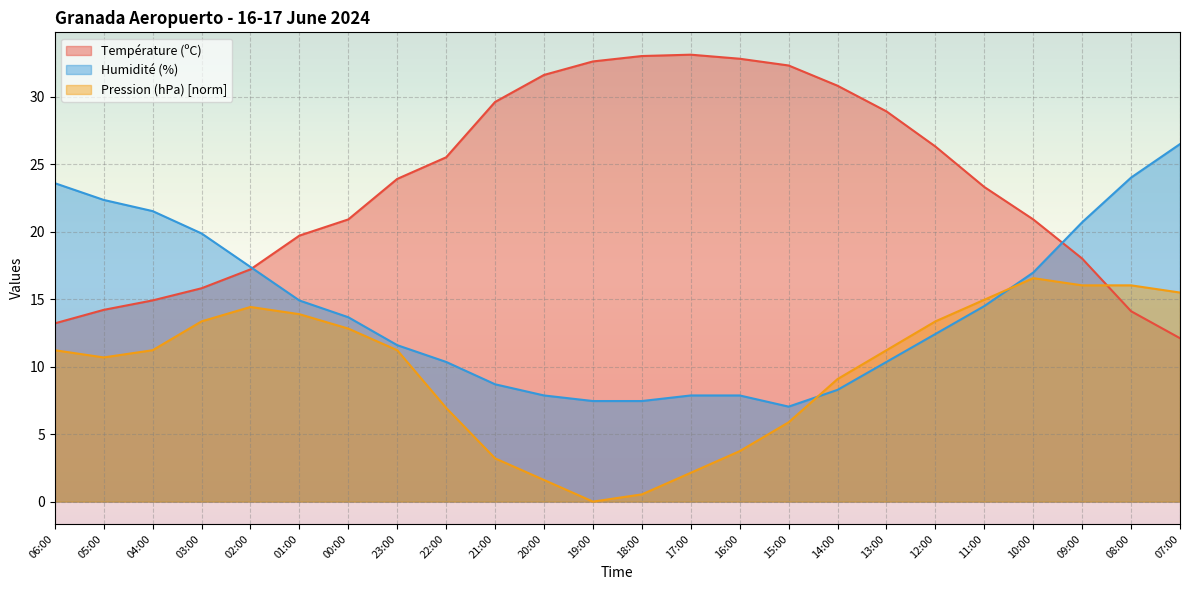

What is the maximum value shown in the chart?

33.1